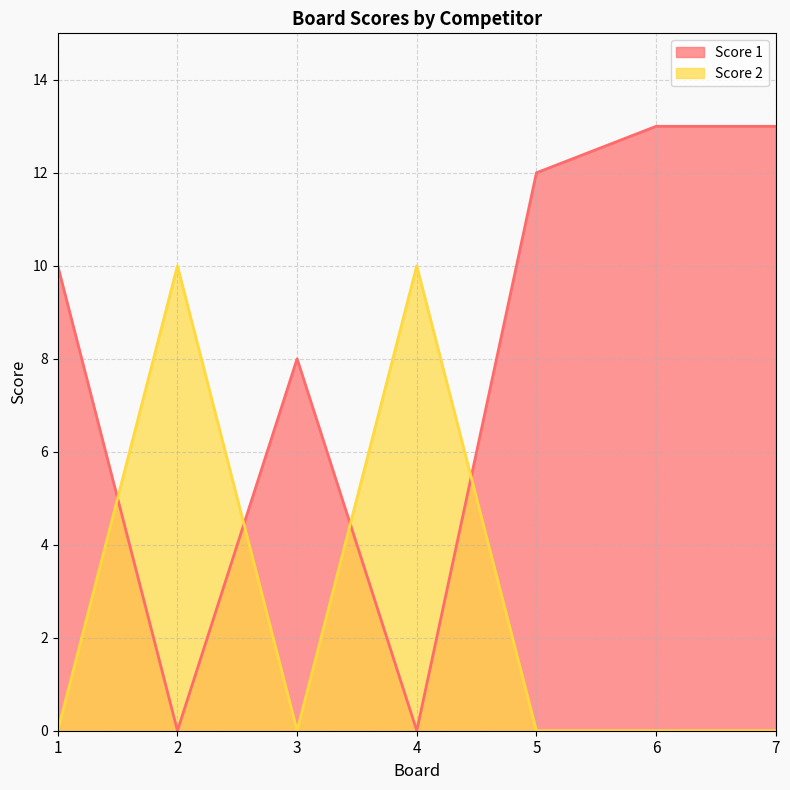

Which series has the widest spread of values?

Score 1